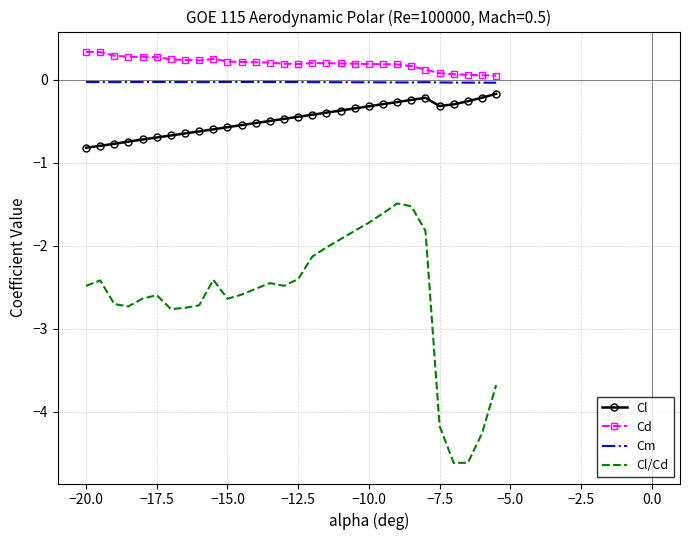

Which series has the largest total across all categories?

Cd